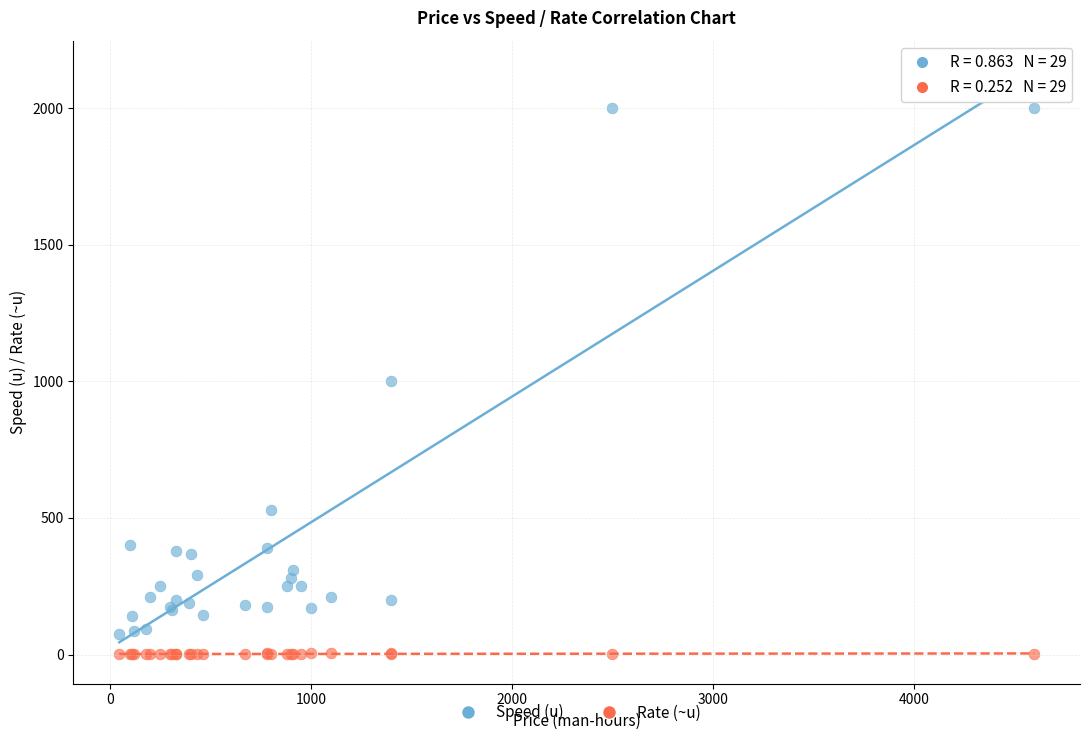

In the Speed (u) series, what Y value is closest to 1037?

1000.0